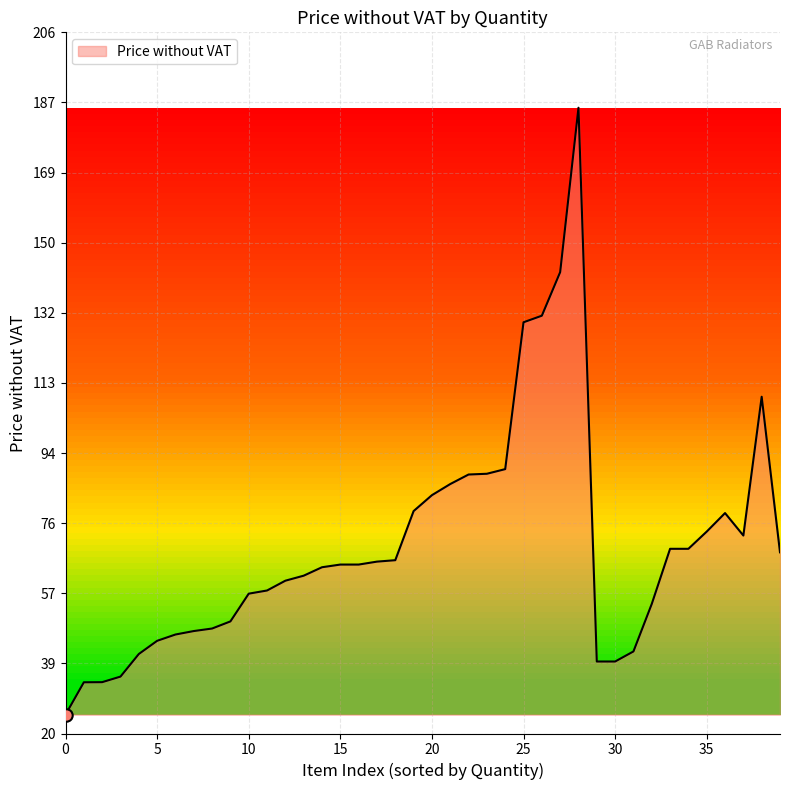

What is the maximum value shown in the chart?

186.1